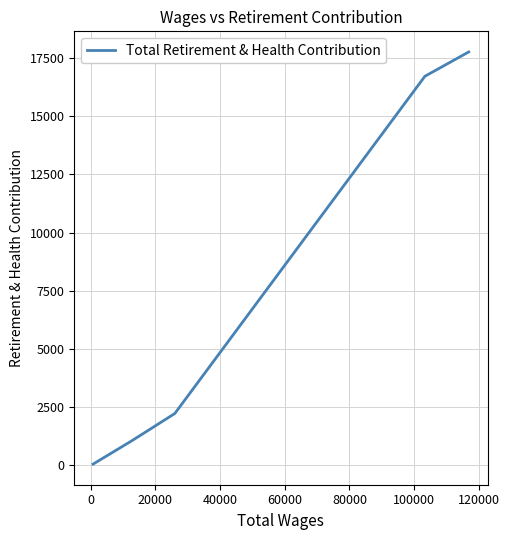

What is the difference between the maximum and minimum values?

17706